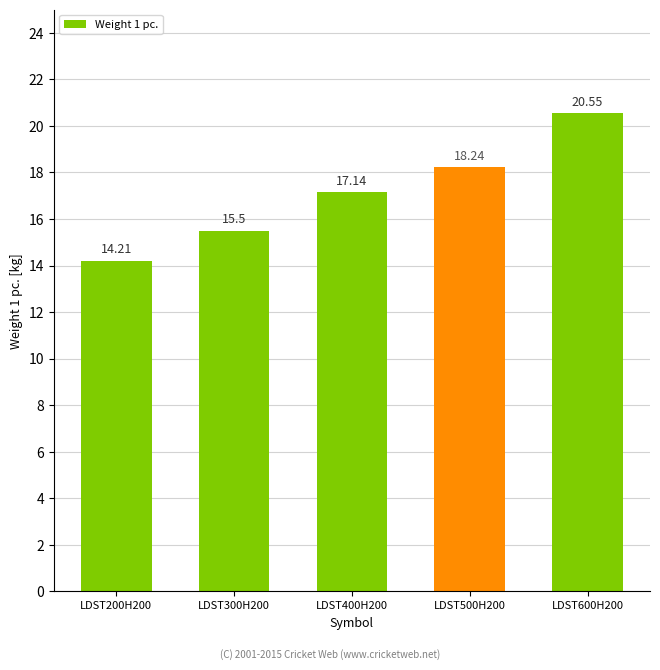

What is the smallest value displayed?

14.2